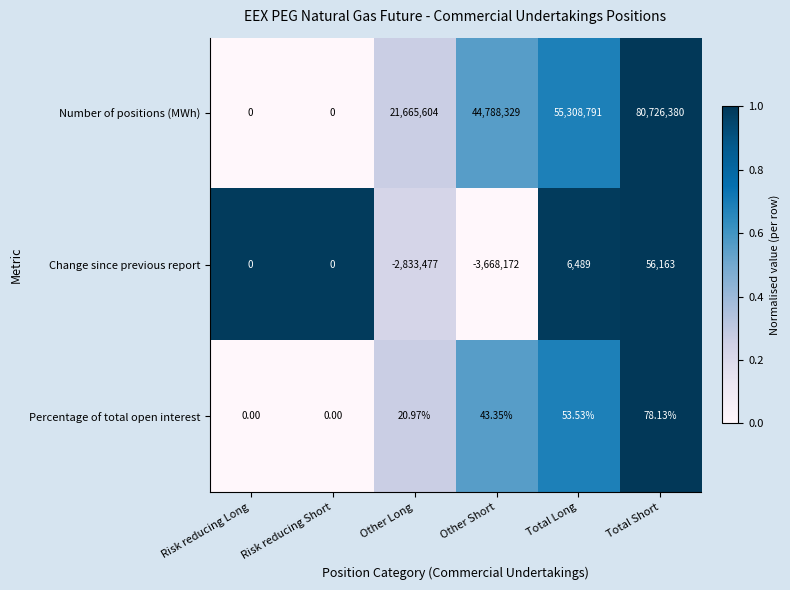

Which series has the widest spread of values?

Number of positions (MWh)